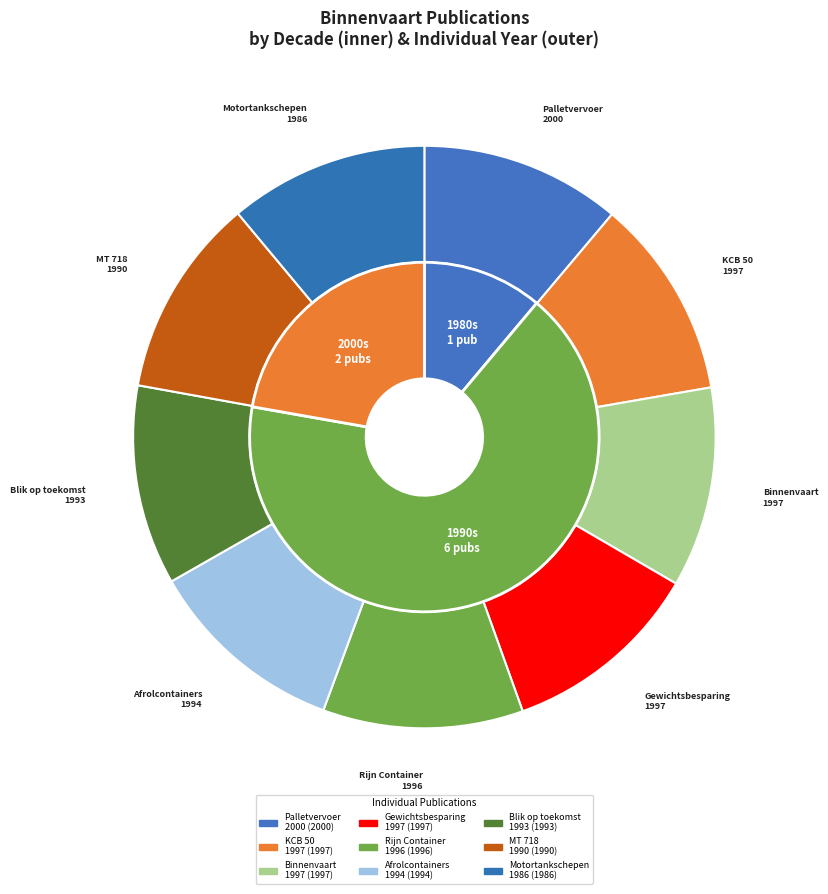

Do Palletvervoer (2000) and MT 718 (1990) together represent more than half of the pie?

No